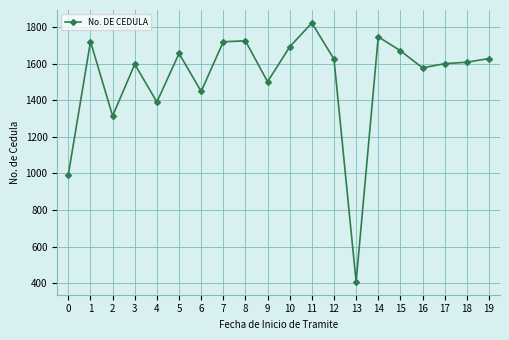

What is the greatest value displayed?

1824